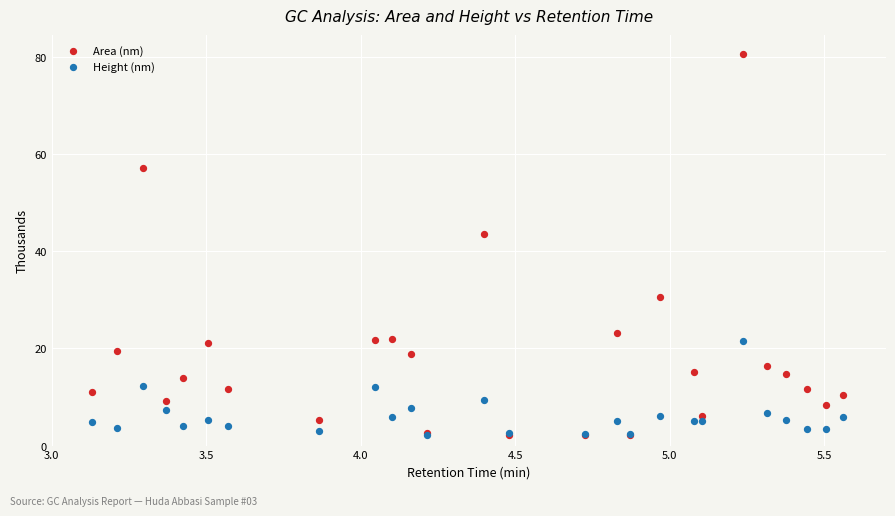

Across all series, what Y value is closest to 41?

43.6